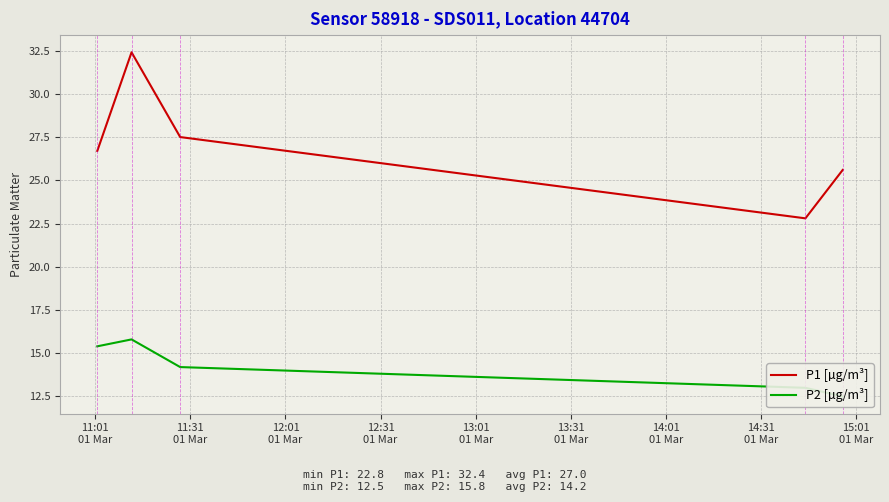

Rank the series at 11:31
01 Mar from lowest to highest value.

P2 [µg/m³], P1 [µg/m³]